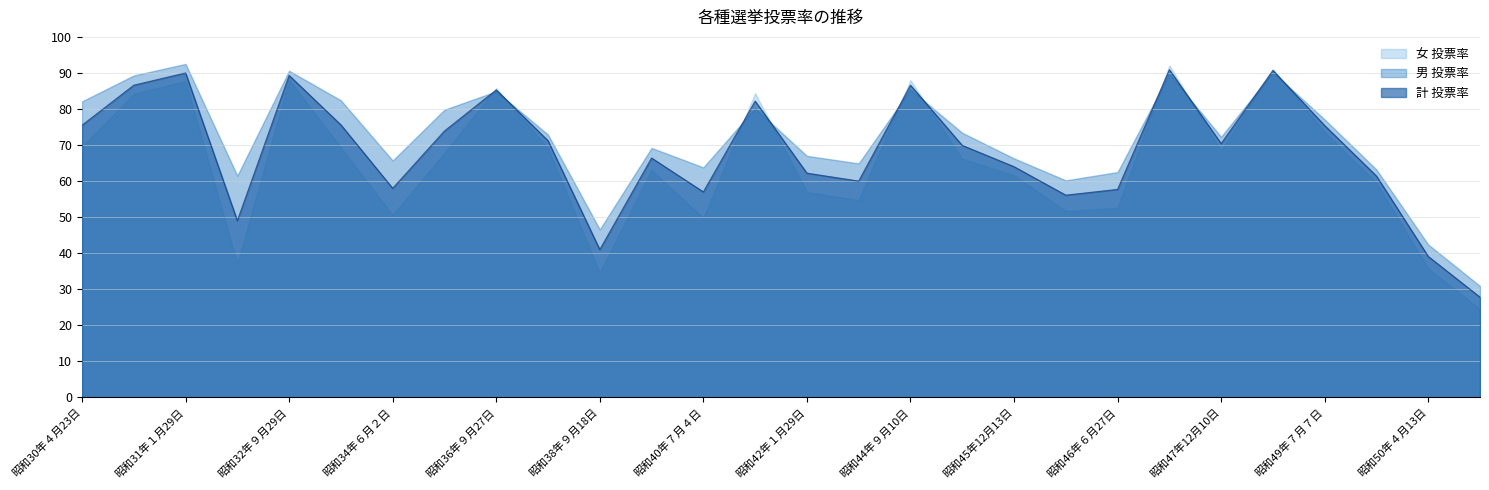

Where is the first local minimum for 計 投票率?

昭和31年７月８日